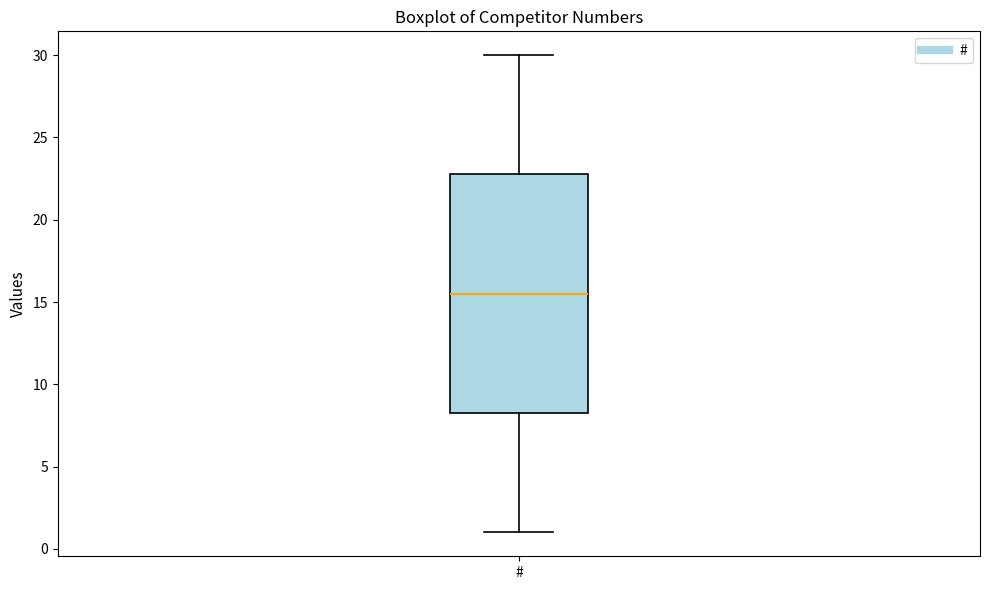

Where does the upper whisker of the box for # end on the y-axis? The values are not printed on the chart, so give them approximately, as read against the axis.

30.0